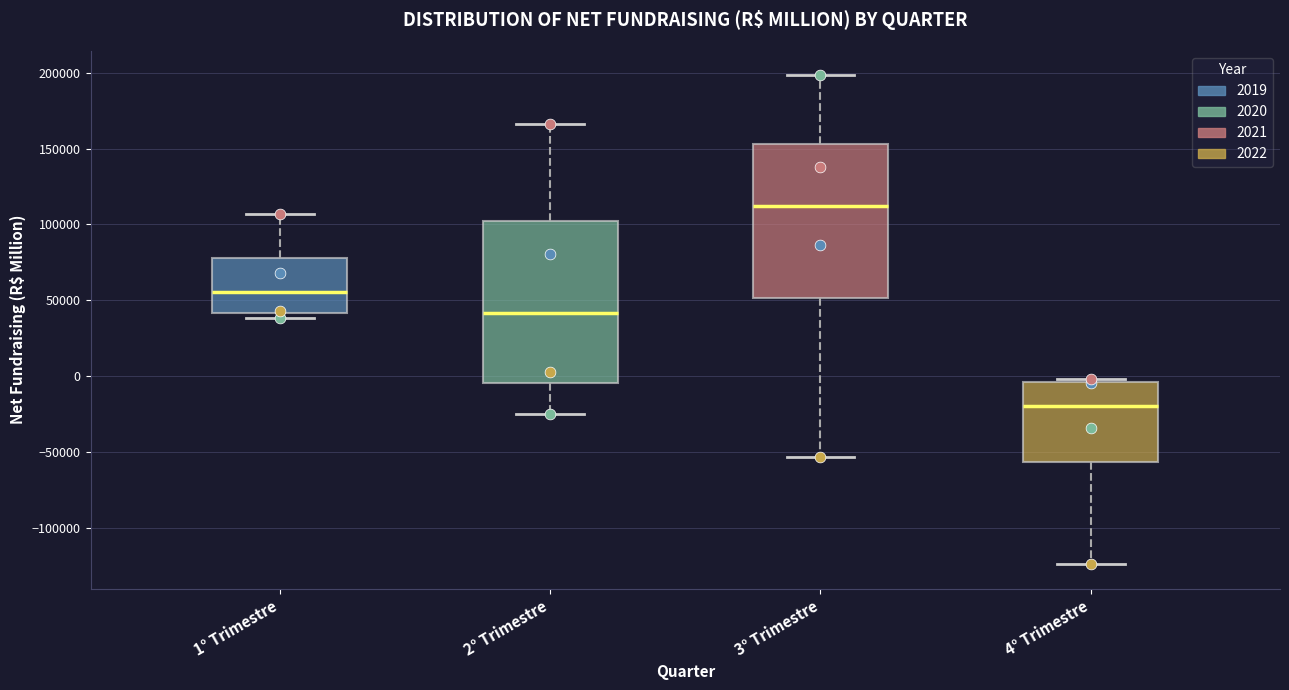

Reading left to right, read every box against the y-axis: the position of its median line, the range the box covers, and the ends of its whiskers. The values are not printed on the chart, so give them approximately, as read against the axis.

1° Trimestre: median 55000, box 40000 to 80000, whiskers 40000 (just below the box's lower edge) to 105000
2° Trimestre: median 40000, box -5000 to 100000, whiskers -25000 to 165000
3° Trimestre: median 110000, box 50000 to 155000, whiskers -55000 to 200000
4° Trimestre: median -20000, box -55000 to -5000, whiskers -125000 to 0